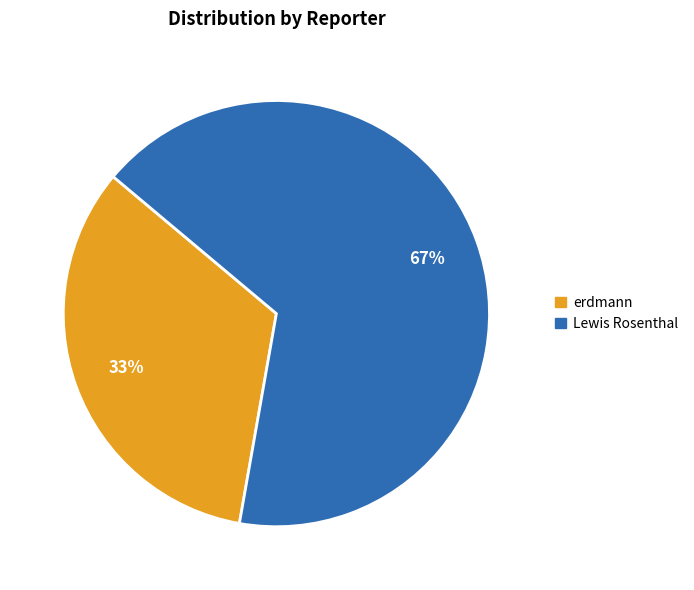

Rank the categories by value from highest to lowest.

Lewis Rosenthal, erdmann